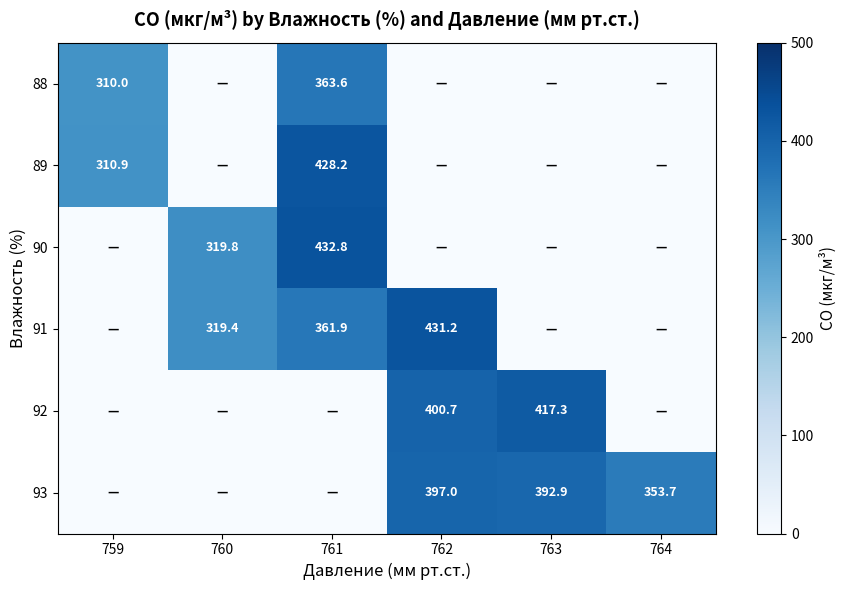

Is it true that 93 equals 561.8 at 764?

False